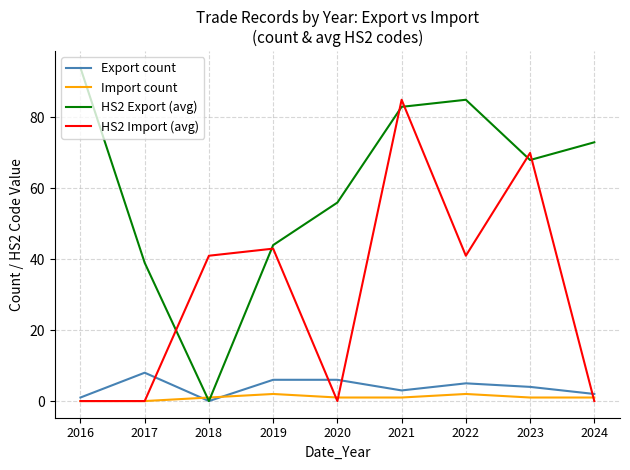

The HS2 Import (avg) series shows 11 at 2022. True or false?

False